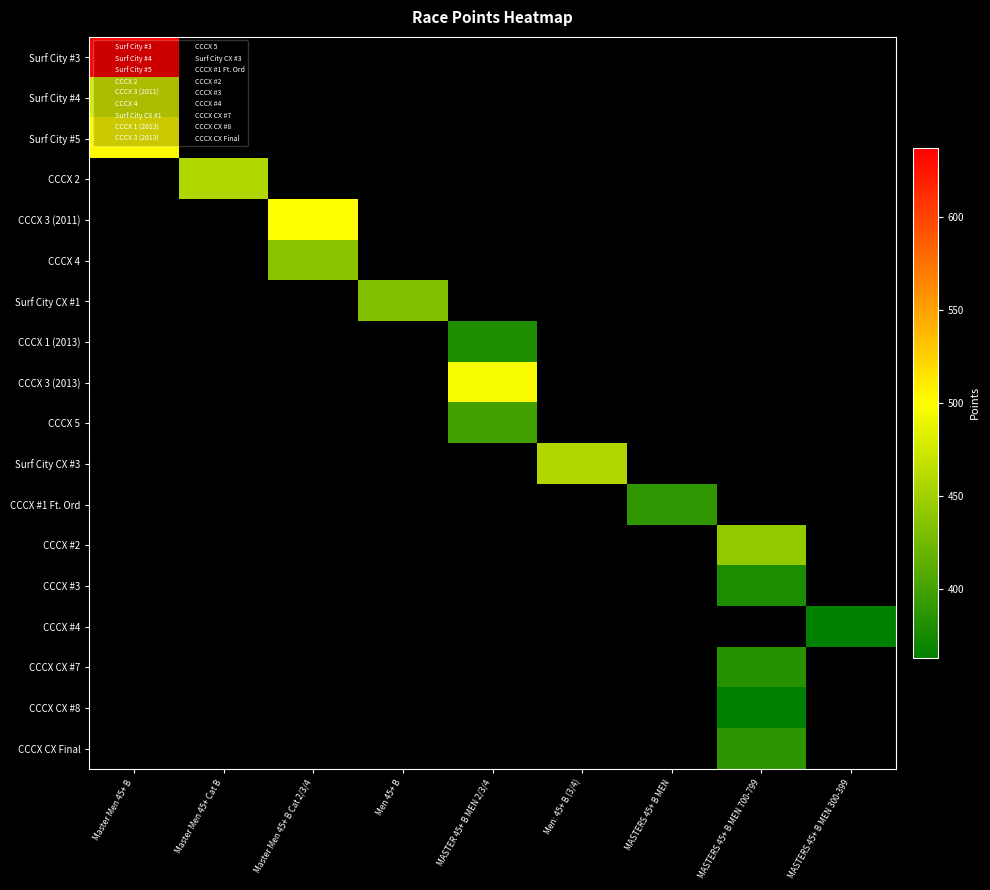

Which category has the lowest value in the Surf City #5 series?

Master Men 45+ B